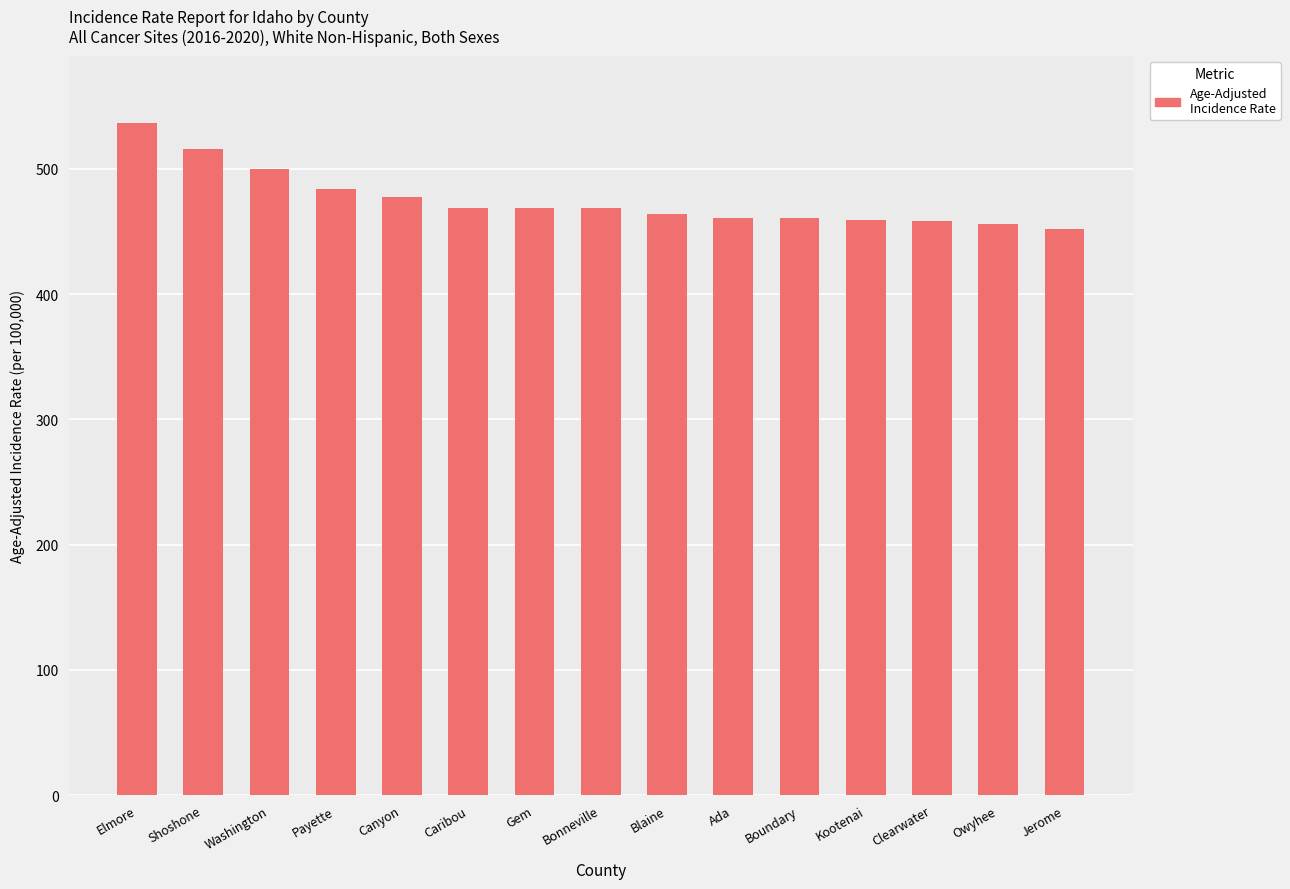

What is the difference between the values at Elmore and Canyon?

59.4